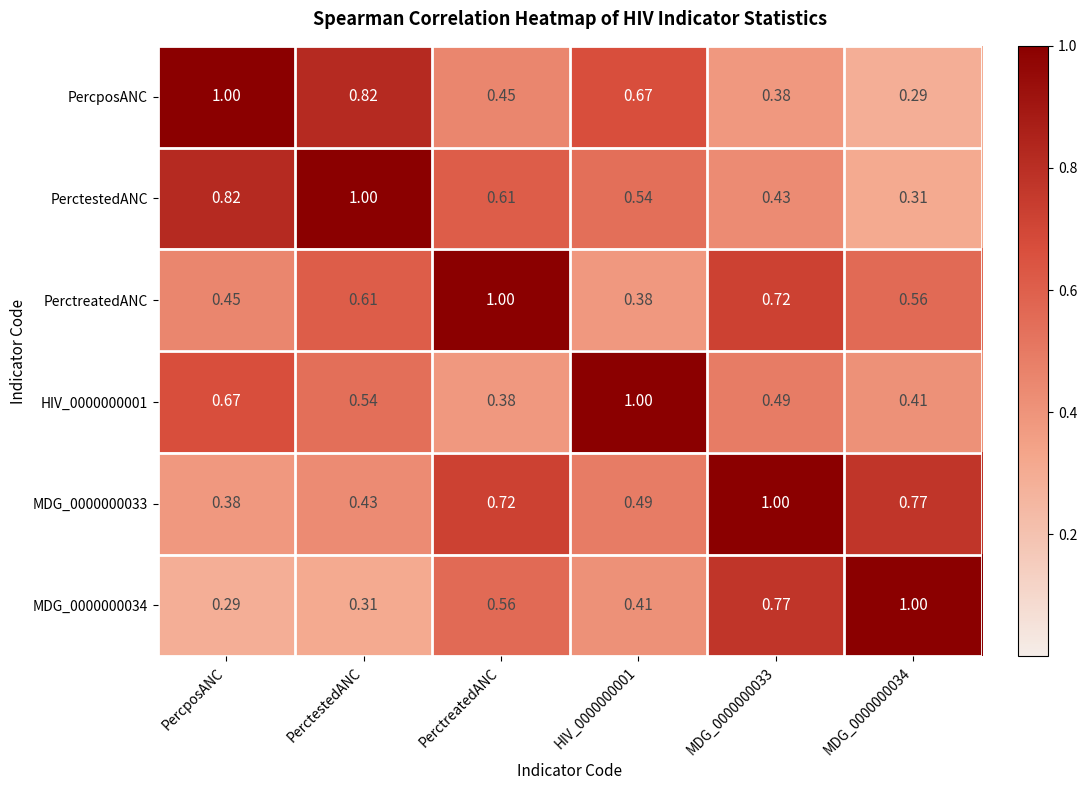

Is the value of PercposANC at PerctreatedANC greater than the value of HIV_0000000001 at PerctestedANC?

No